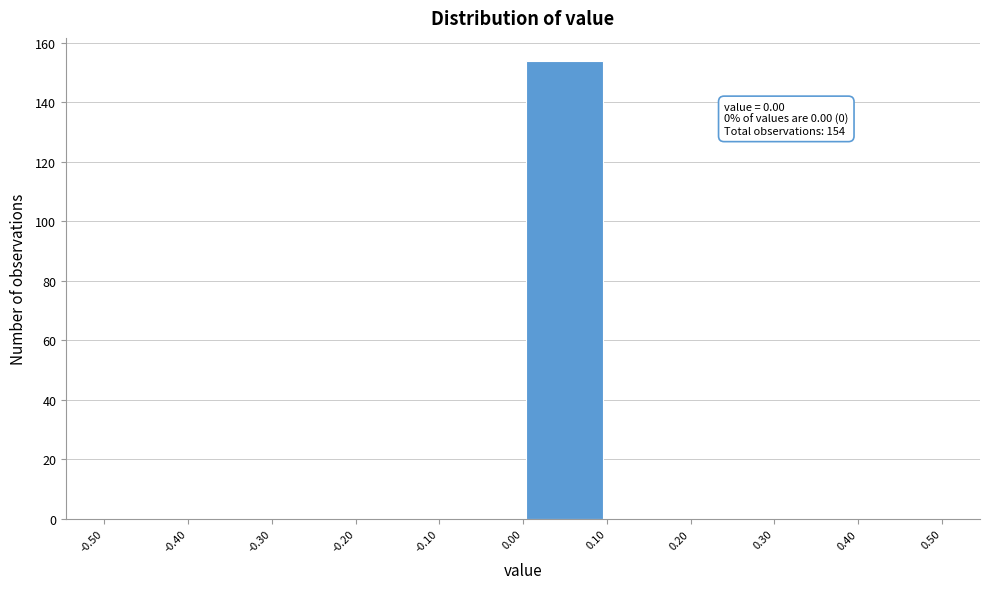

Which range on the x-axis has the tallest bar?

0.00 to 0.10